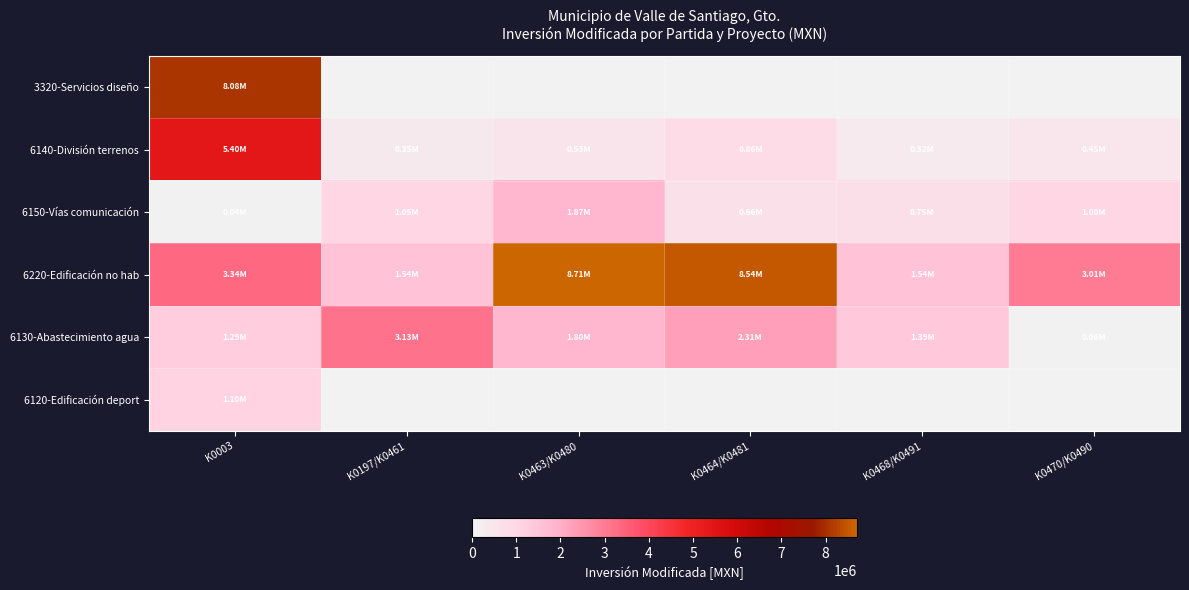

Between K0003 and K0197/K0461, which series saw the biggest shift?

3320-Servicios diseño